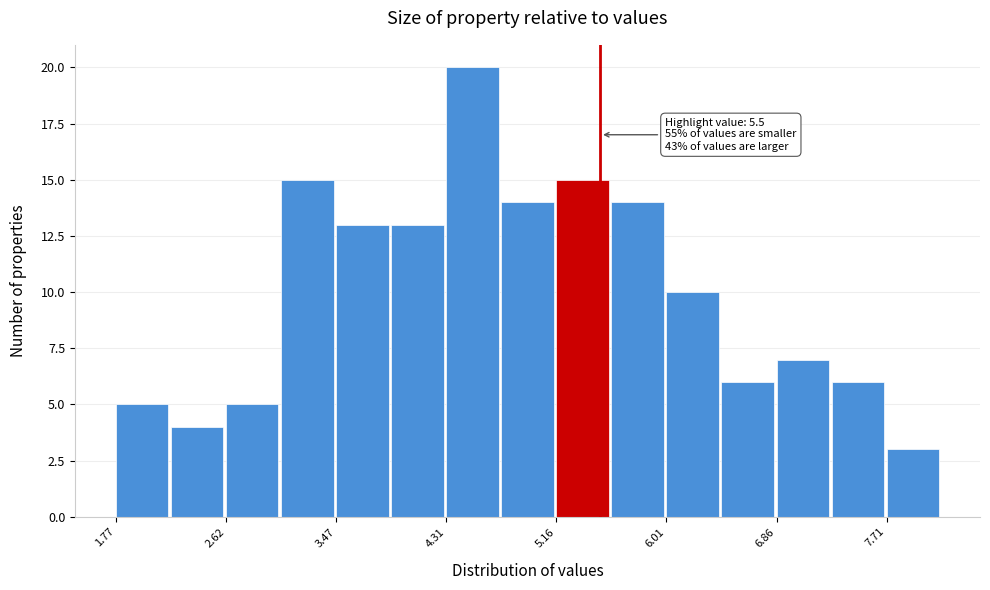

Which range on the x-axis has the tallest bar?

4.3 to 4.7